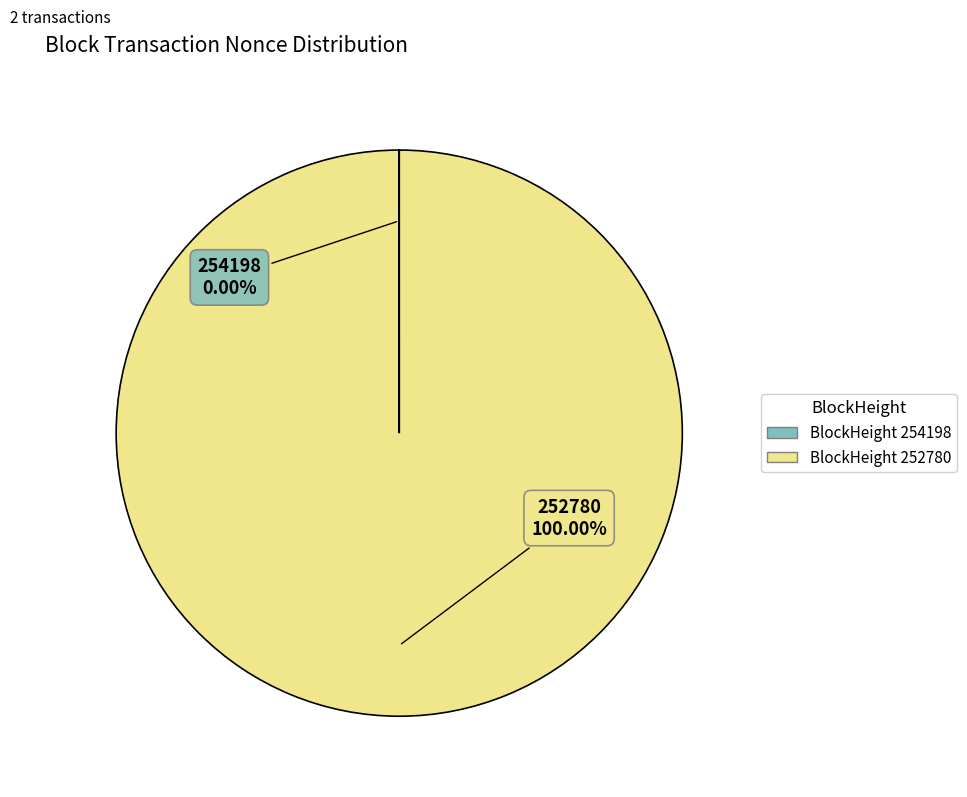

Which category has the biggest portion of the pie?

252780